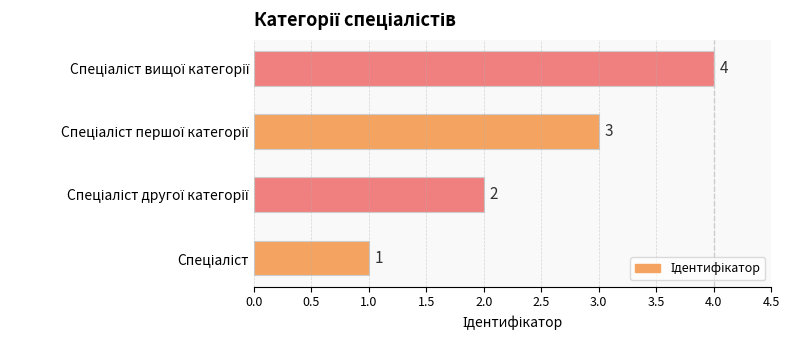

What is the smallest value displayed?

1